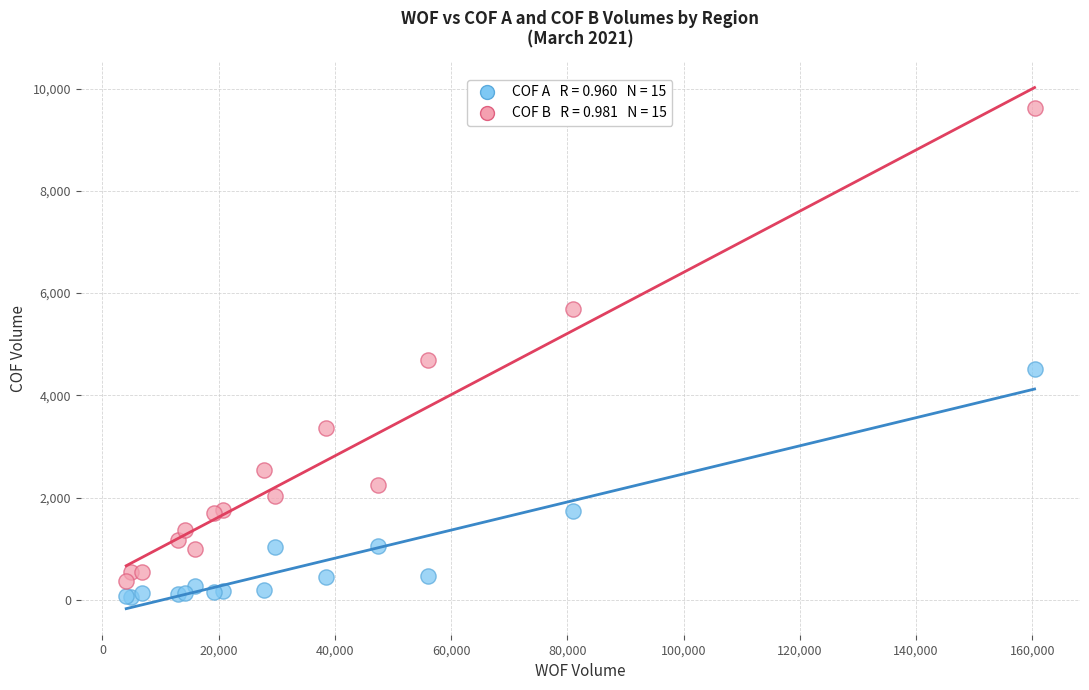

Across all series, what Y value is closest to 4833?

4683